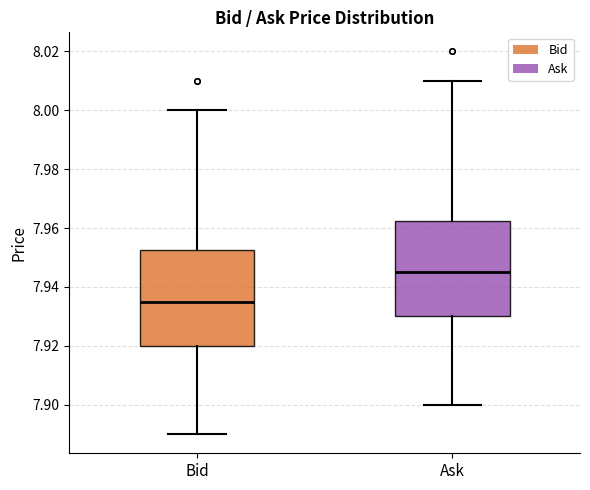

Reading left to right, read every box against the y-axis: the position of its median line, the range the box covers, and the ends of its whiskers. The values are not printed on the chart, so give them approximately, as read against the axis.

Bid: median 7.936, box 7.920 to 7.952, whiskers 7.890 to 8.000
Ask: median 7.946, box 7.930 to 7.962, whiskers 7.900 to 8.010